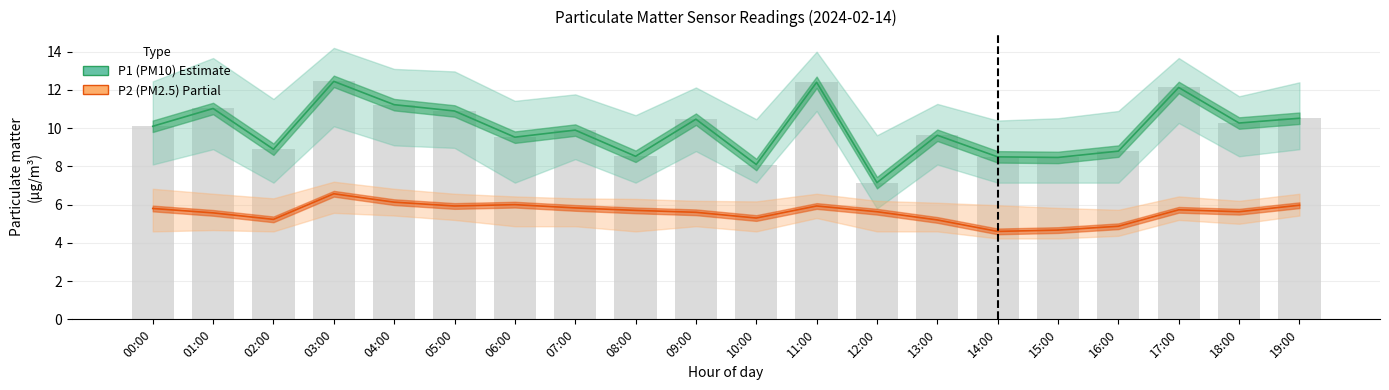

How many groups of bars are there?

20